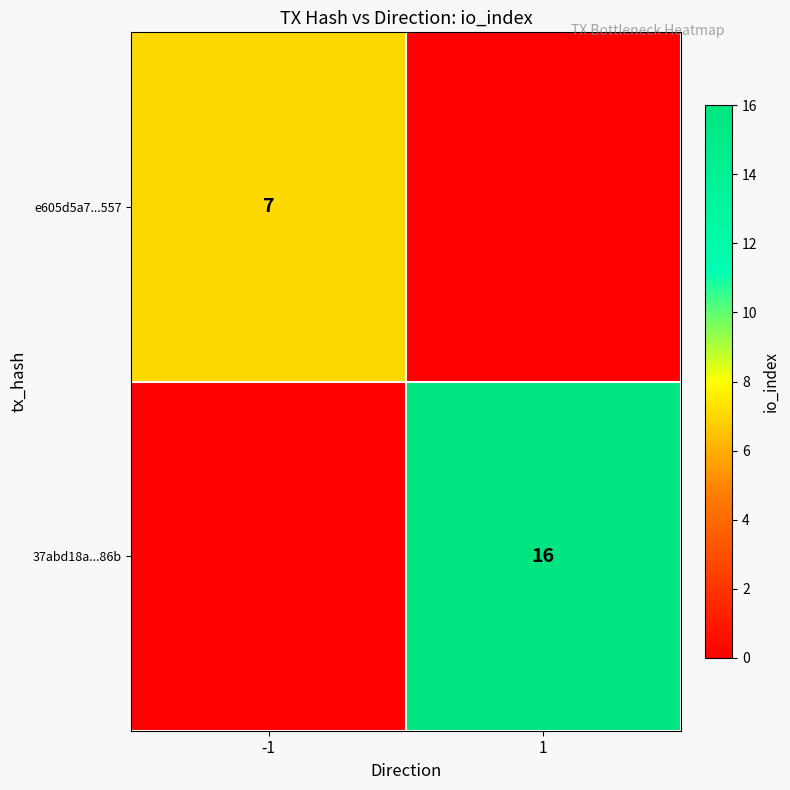

The e605d5a7...557 series shows 7 at -1. True or false?

True